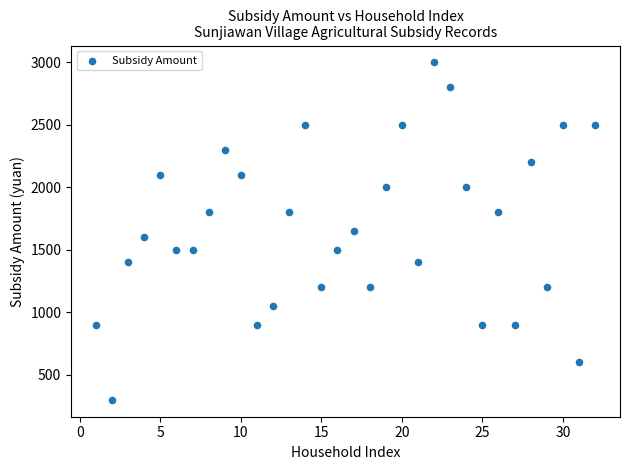

What is the range of Y values (max minus min)?

2700